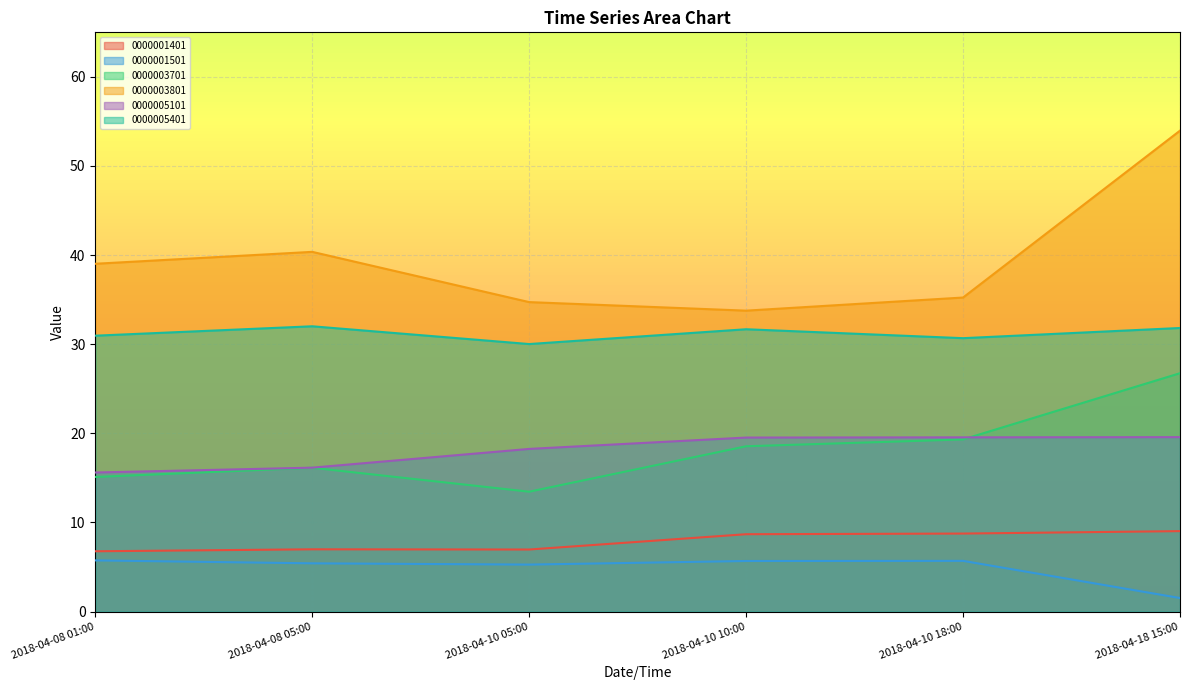

True or false: 0000005401 has a value of 17.0 at 2018-04-18 15:00.

False